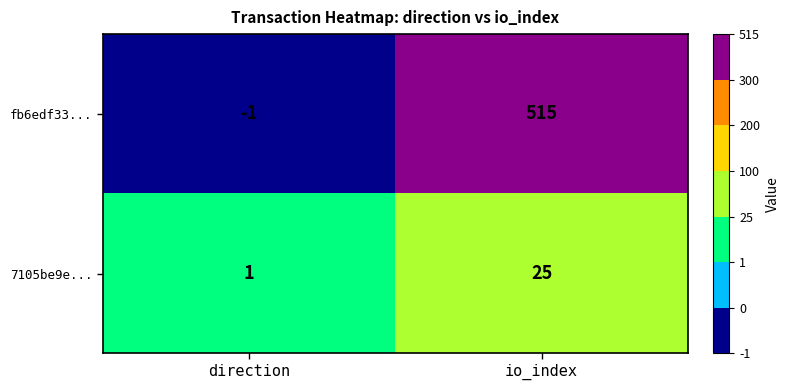

At which category is the sum across all series the highest?

io_index